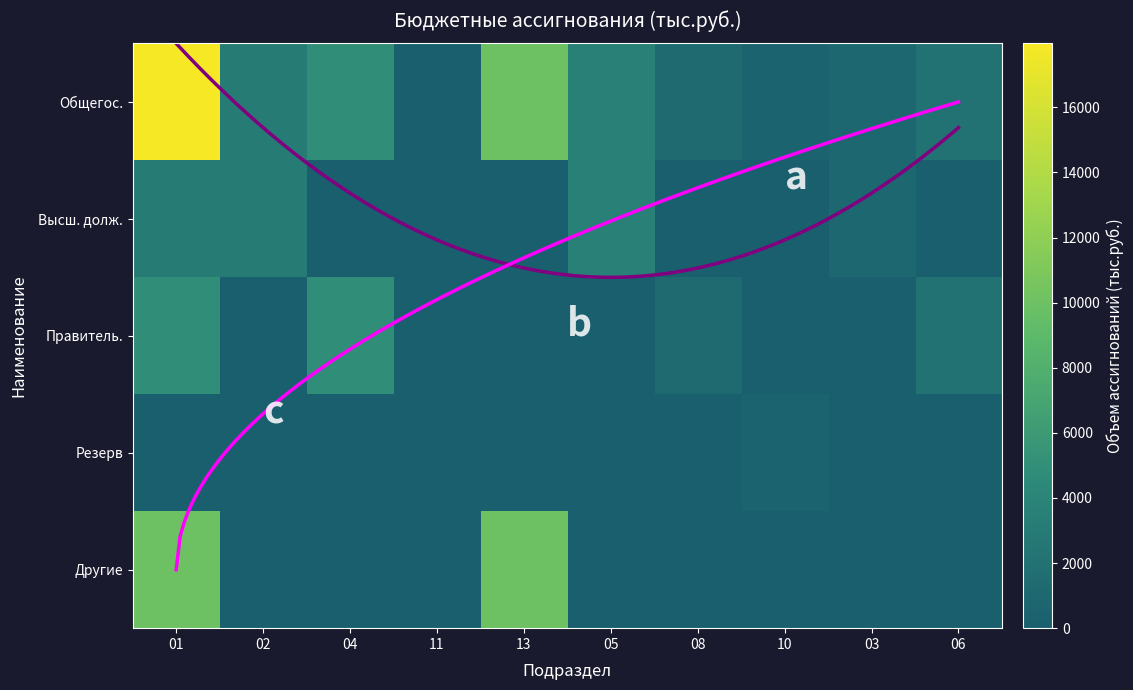

At which label is 02 closest to 1483?

2